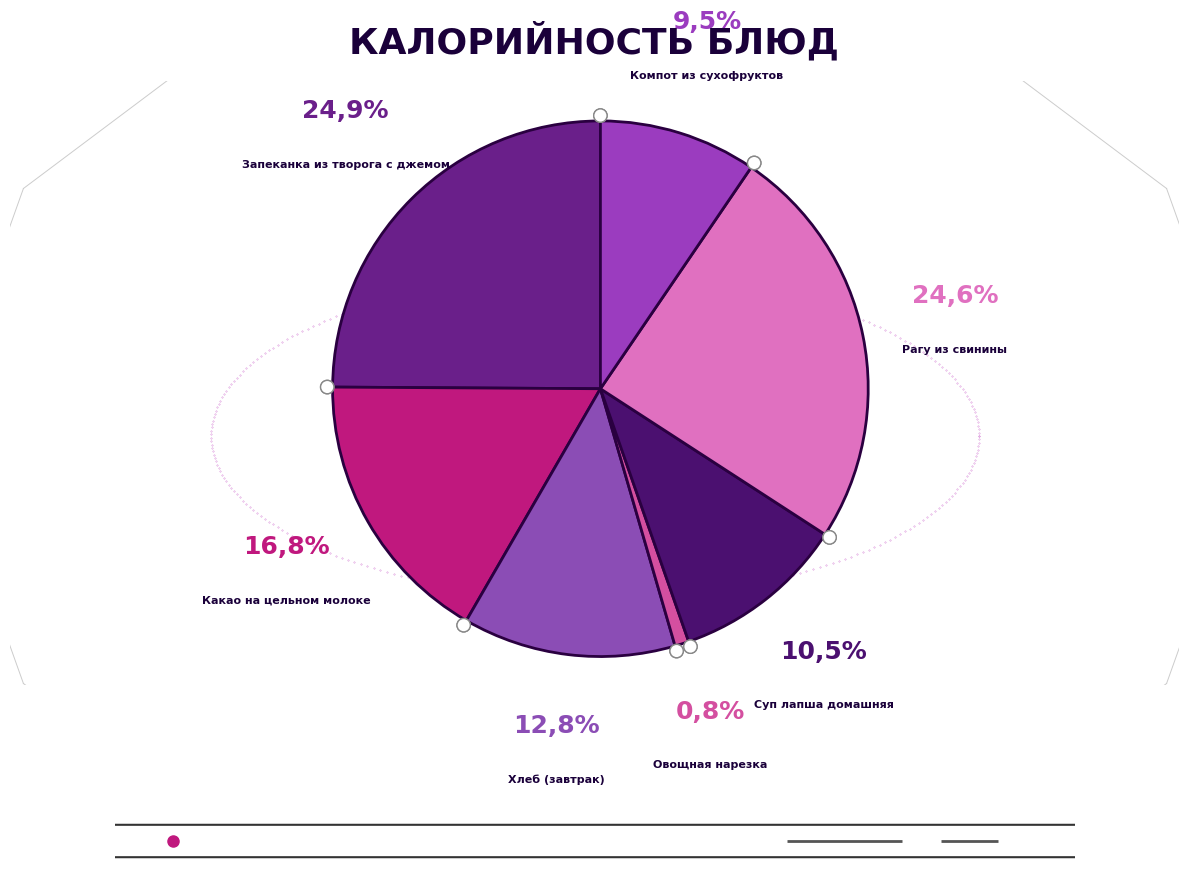

Count the number of slices in the pie.

7